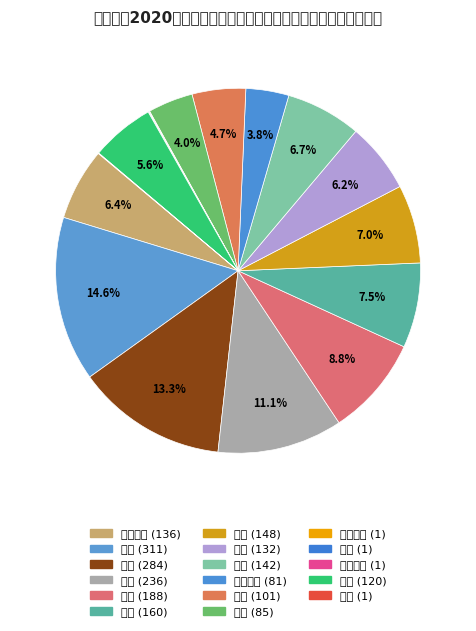

Rank the categories by value from lowest to highest.

综合实践, 俄语, 心理健康, 政治, 信息技术, 美术, 音乐, 体育, 历史, 思想品德, 地理, 生物, 化学, 物理, 英语, 数学, 语文